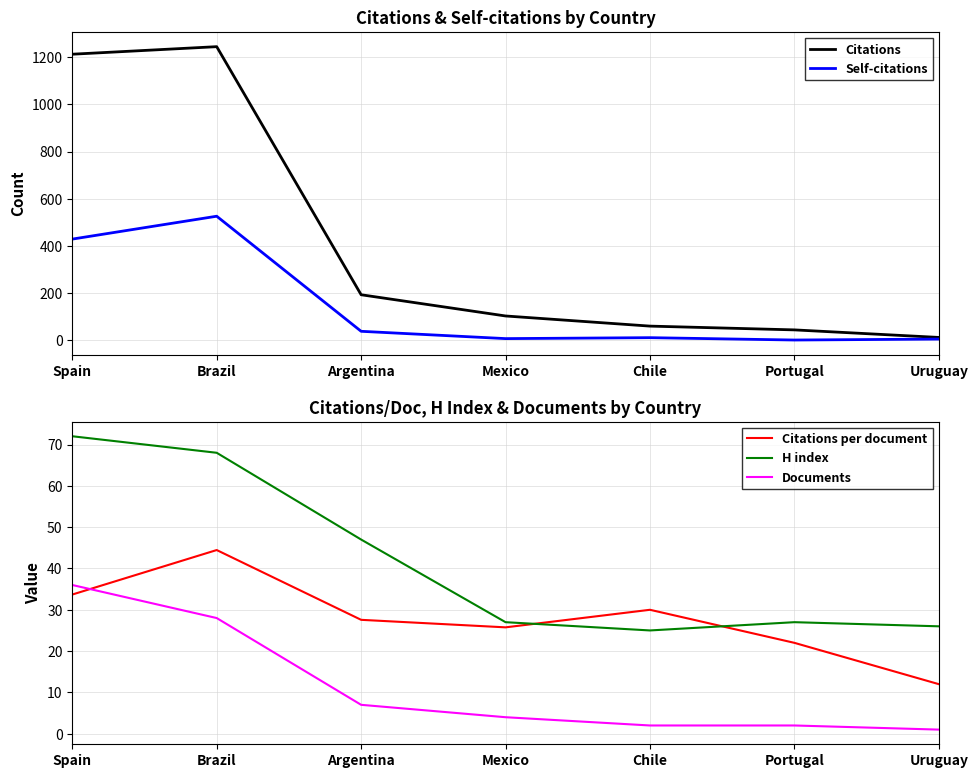

How many interior local valleys does the Self-citations series have?

2